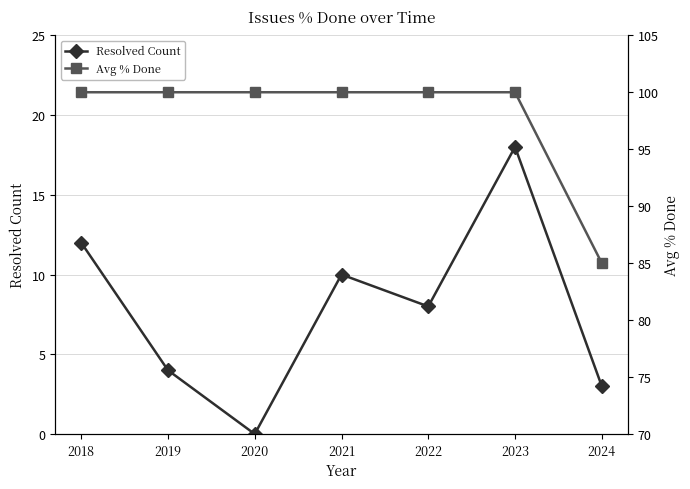

Which has a higher value, 2021 or 2018?

2018